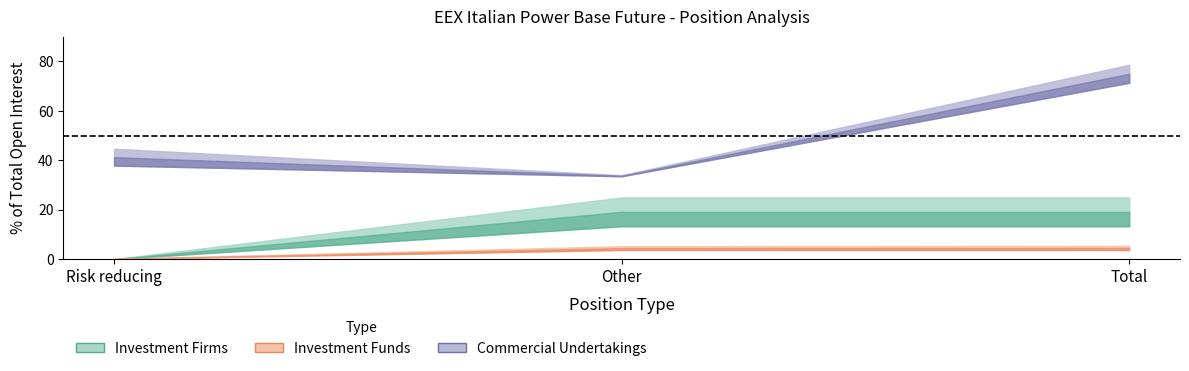

Between Risk reducing and Other, which is larger?

Other